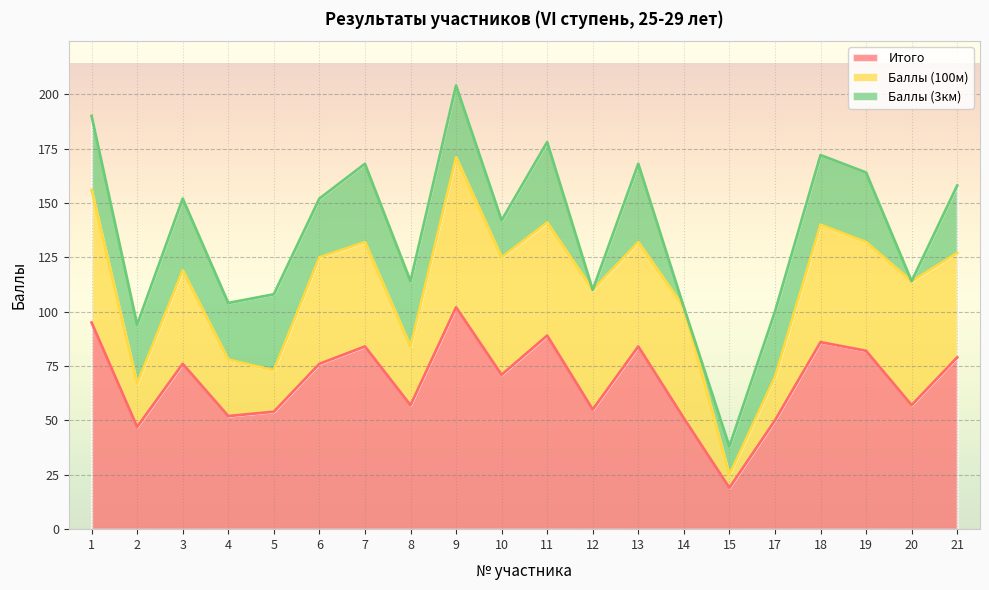

Rank the series at 8 from highest to lowest value.

Итого, Баллы (3км), Баллы (100м)